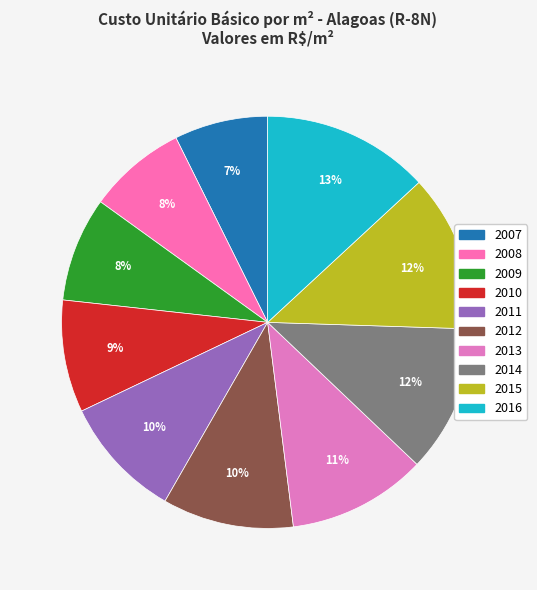

What percentage is the 2016 slice, to the nearest percent?

13%